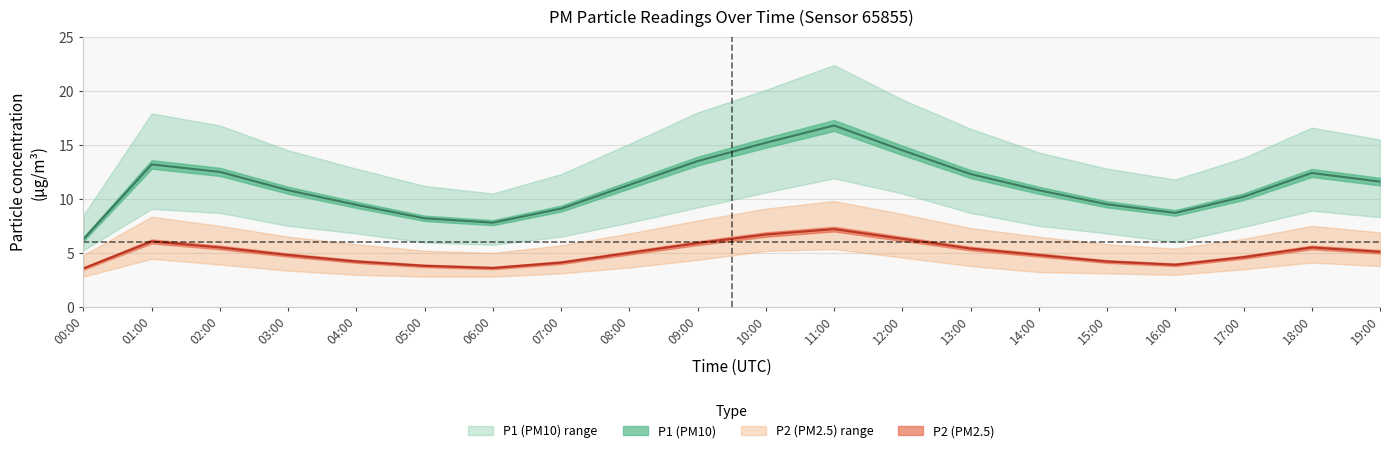

Reading right to left, list all the values displayed in this chart.

P1: 19:00=11.6	18:00=12.4	17:00=10.2	16:00=8.7	15:00=9.5	14:00=10.8	13:00=12.3	12:00=14.5	11:00=16.8	10:00=15.2	09:00=13.5	08:00=11.3	07:00=9.1	06:00=7.8	05:00=8.2	04:00=9.4	03:00=10.8	02:00=12.5	01:00=13.2	00:00=6.3
P1_upper: 19:00=15.5	18:00=16.6	17:00=13.8	16:00=11.8	15:00=12.8	14:00=14.3	13:00=16.5	12:00=19.2	11:00=22.4	10:00=20.1	09:00=18.0	08:00=15.1	07:00=12.3	06:00=10.5	05:00=11.2	04:00=12.8	03:00=14.5	02:00=16.8	01:00=17.9	00:00=8.5
P1_lower: 19:00=8.3	18:00=8.9	17:00=7.4	16:00=6.0	15:00=6.8	14:00=7.5	13:00=8.7	12:00=10.5	11:00=11.9	10:00=10.6	09:00=9.2	08:00=7.8	07:00=6.5	06:00=5.8	05:00=6.0	04:00=6.8	03:00=7.5	02:00=8.7	01:00=9.1	00:00=5.2
P2: 19:00=5.1	18:00=5.5	17:00=4.6	16:00=3.9	15:00=4.2	14:00=4.8	13:00=5.4	12:00=6.3	11:00=7.2	10:00=6.7	09:00=5.9	08:00=5.0	07:00=4.1	06:00=3.6	05:00=3.8	04:00=4.2	03:00=4.8	02:00=5.5	01:00=6.1	00:00=3.6
P2_upper: 19:00=6.9	18:00=7.5	17:00=6.3	16:00=5.4	15:00=5.8	14:00=6.5	13:00=7.3	12:00=8.6	11:00=9.8	10:00=9.1	09:00=8.0	08:00=6.8	07:00=5.7	06:00=5.0	05:00=5.2	04:00=5.8	03:00=6.5	02:00=7.5	01:00=8.3	00:00=4.8
P2_lower: 19:00=3.8	18:00=4.1	17:00=3.5	16:00=3.0	15:00=3.1	14:00=3.2	13:00=3.8	12:00=4.6	11:00=5.3	10:00=5.2	09:00=4.3	08:00=3.6	07:00=3.1	06:00=2.8	05:00=2.8	04:00=3.0	03:00=3.4	02:00=3.9	01:00=4.5	00:00=2.8